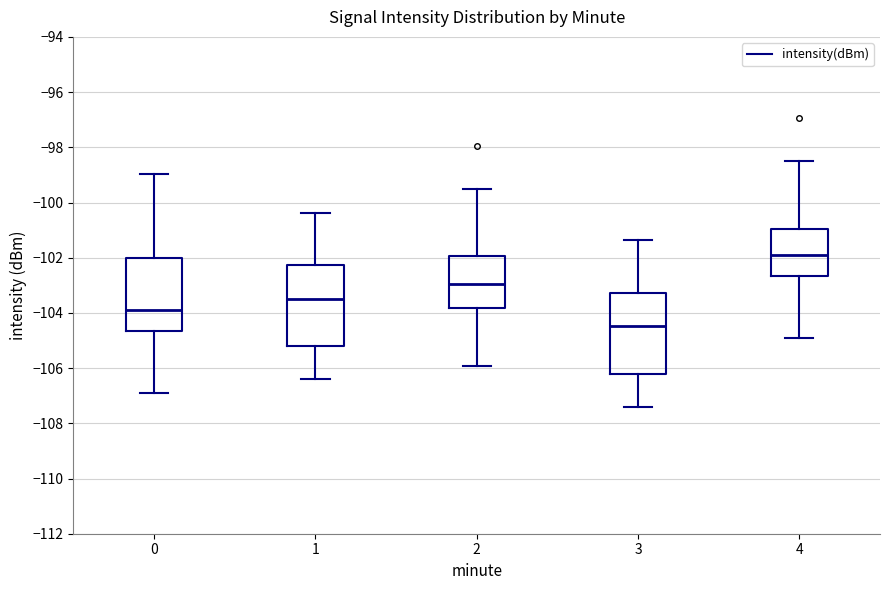

Reading left to right, read every box against the y-axis: the position of its median line, the range the box covers, and the ends of its whiskers. The values are not printed on the chart, so give them approximately, as read against the axis.

0: median -103.8, box -104.6 to -102.0, whiskers -107.0 to -99.0
1: median -103.4, box -105.2 to -102.2, whiskers -106.4 to -100.4
2: median -103.0, box -103.8 to -102.0, whiskers -106.0 to -99.6
3: median -104.4, box -106.2 to -103.2, whiskers -107.4 to -101.4
4: median -101.8, box -102.6 to -101.0, whiskers -105.0 to -98.6